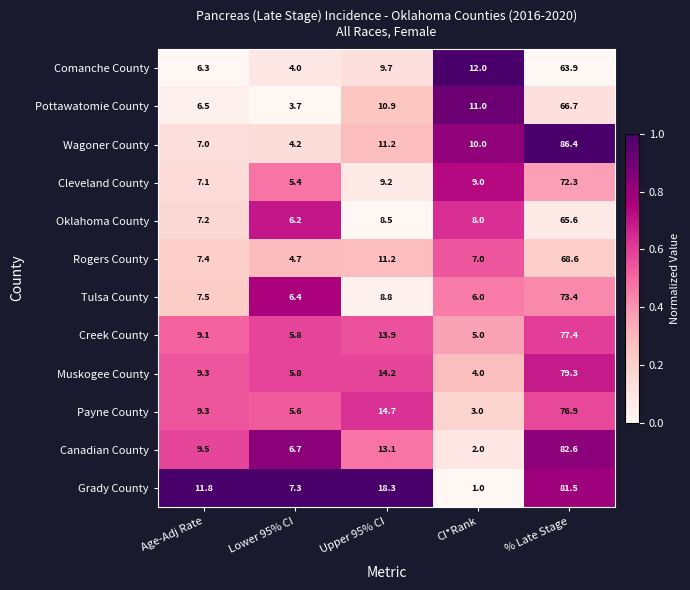

Which series has the largest total across all categories?

Grady County